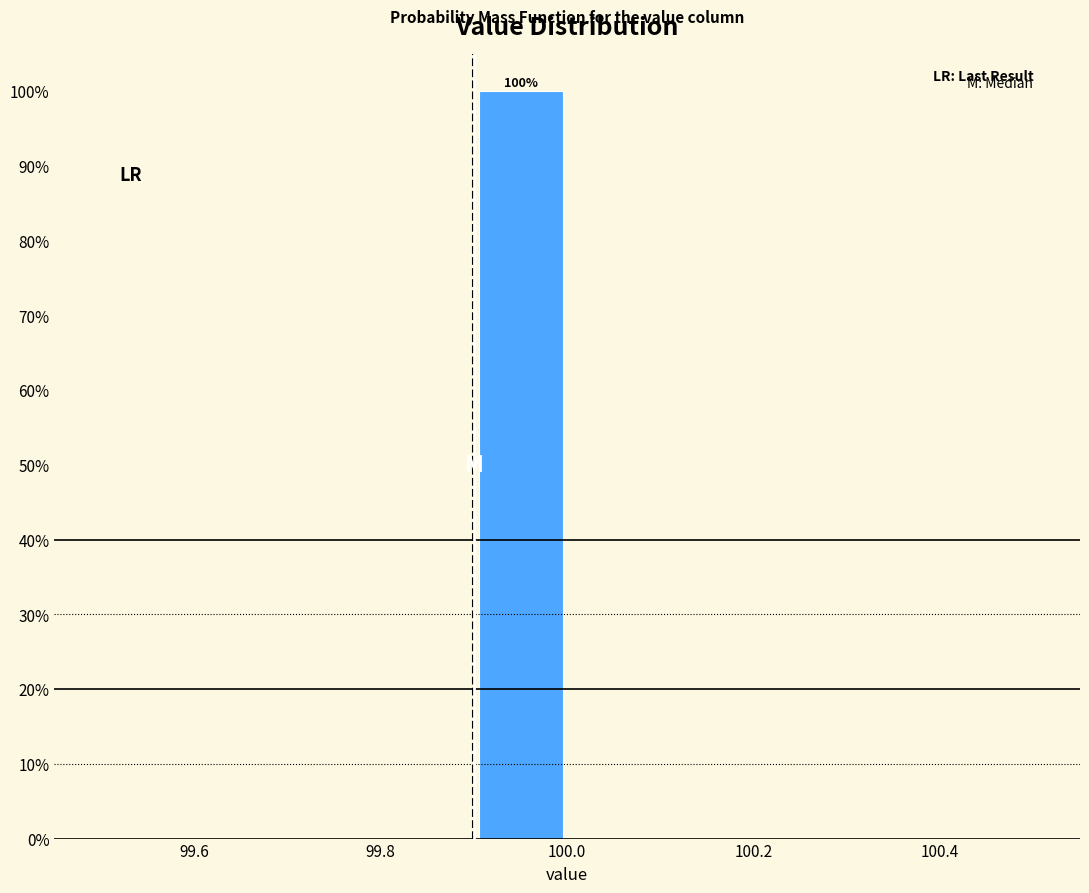

Over which range of the x-axis is the bar tallest?

99.9 to 100.0